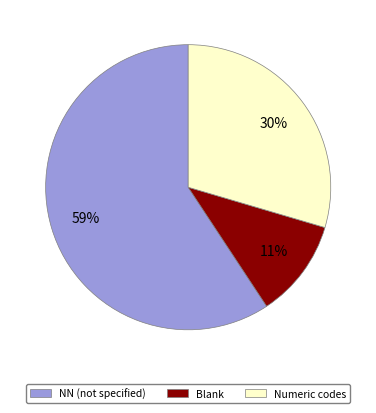

Does any single category account for the majority?

Yes